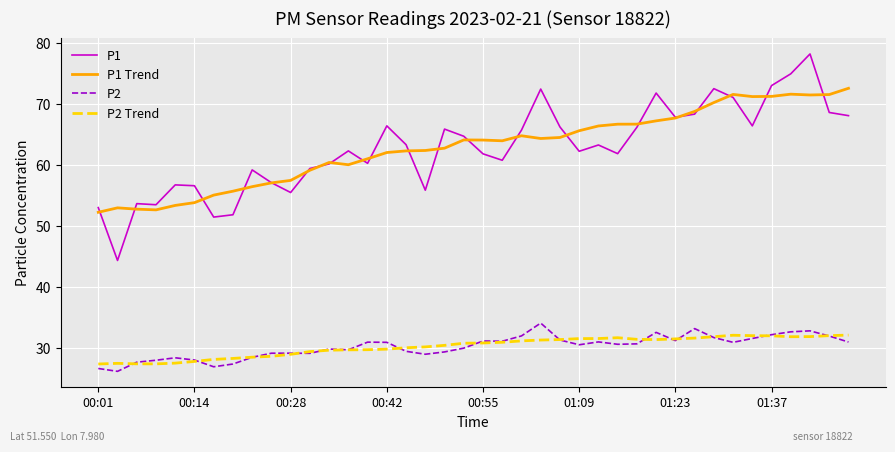

Which series has the widest spread of values?

P1